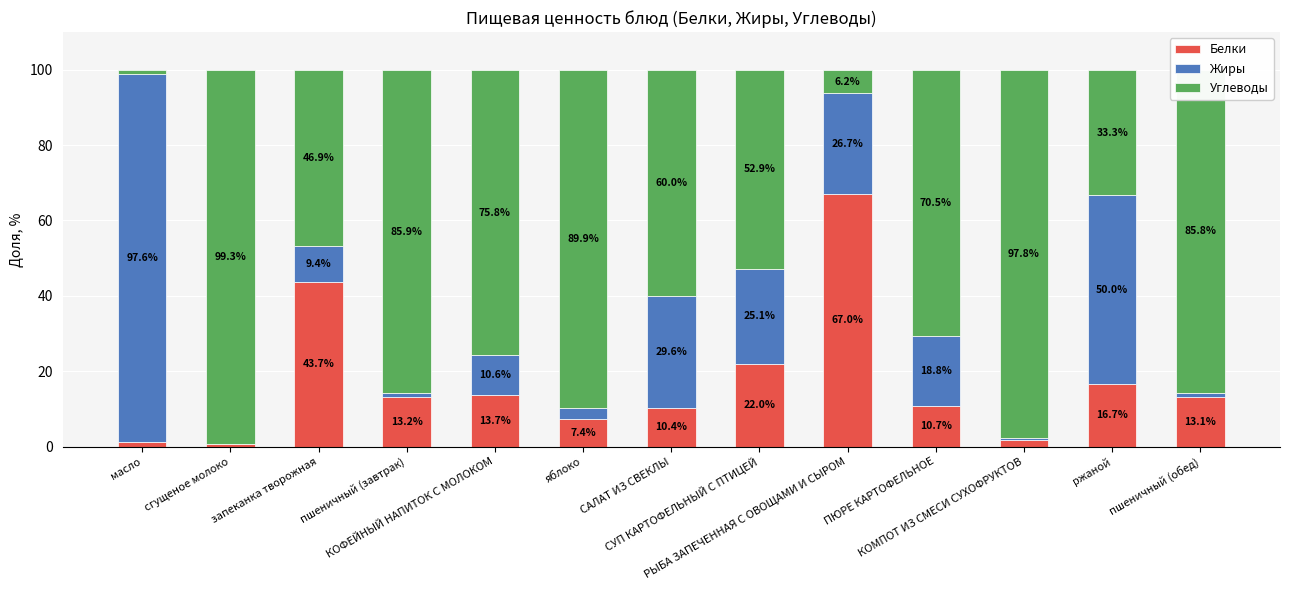

At which category is the sum across all series the highest?

ПЮРЕ КАРТОФЕЛЬНОЕ